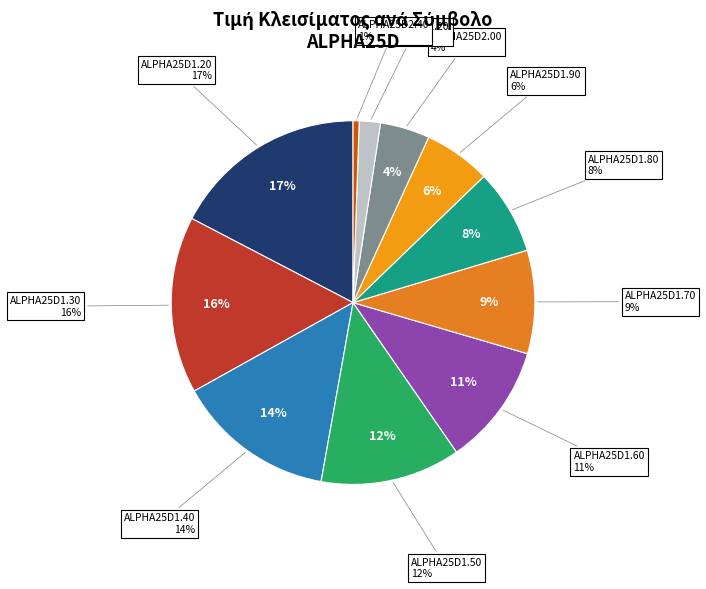

Rank the categories by value from lowest to highest.

ALPHA25D2.40, ALPHA25D2.20, ALPHA25D2.00, ALPHA25D1.90, ALPHA25D1.80, ALPHA25D1.70, ALPHA25D1.60, ALPHA25D1.50, ALPHA25D1.40, ALPHA25D1.30, ALPHA25D1.20